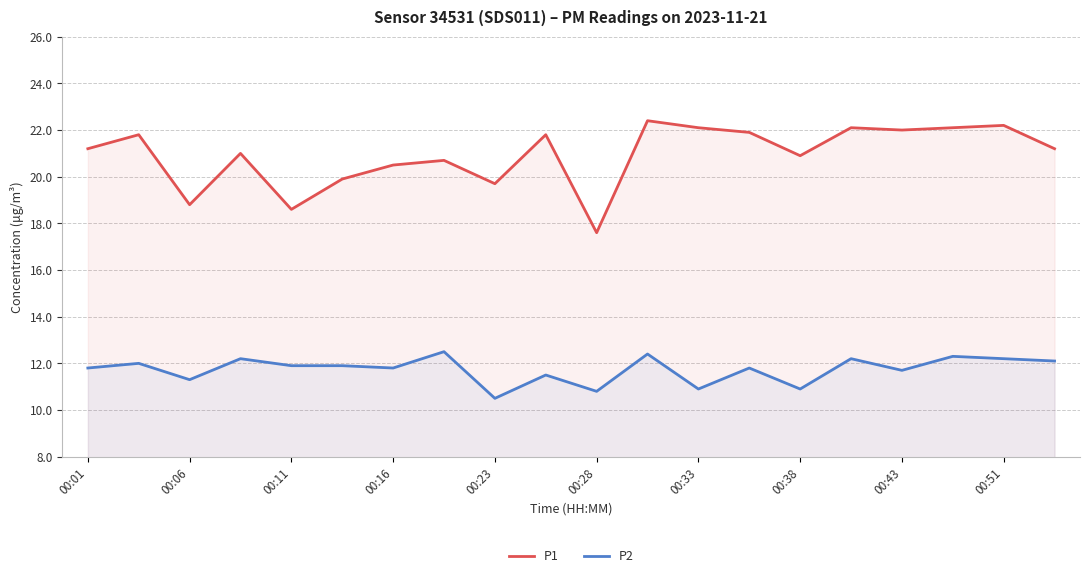

What is the sum of all P2 values?

234.7